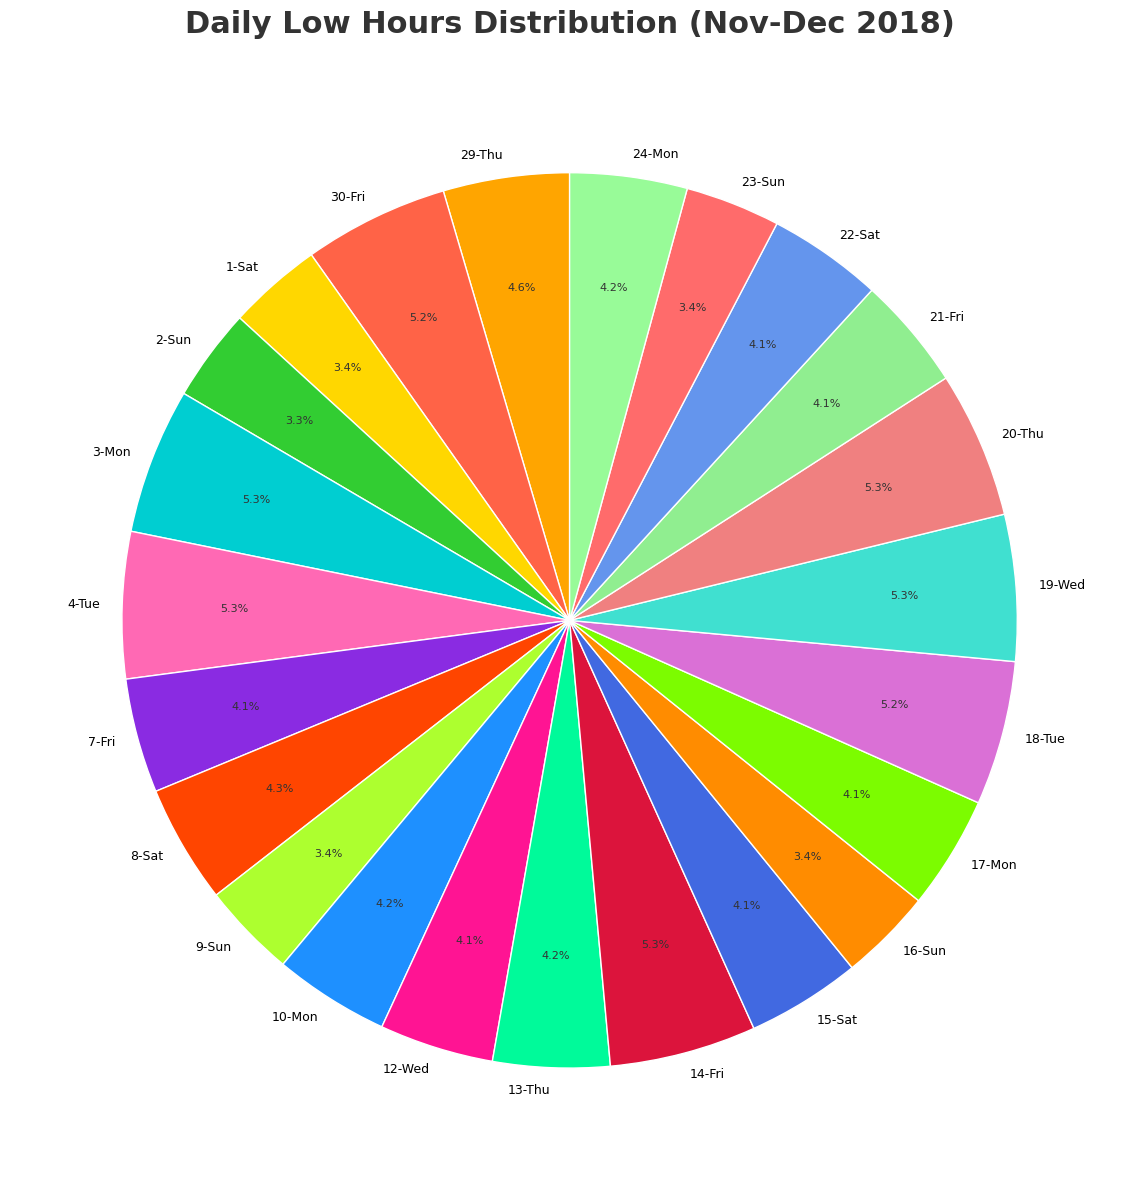

Count the number of slices in the pie.

23